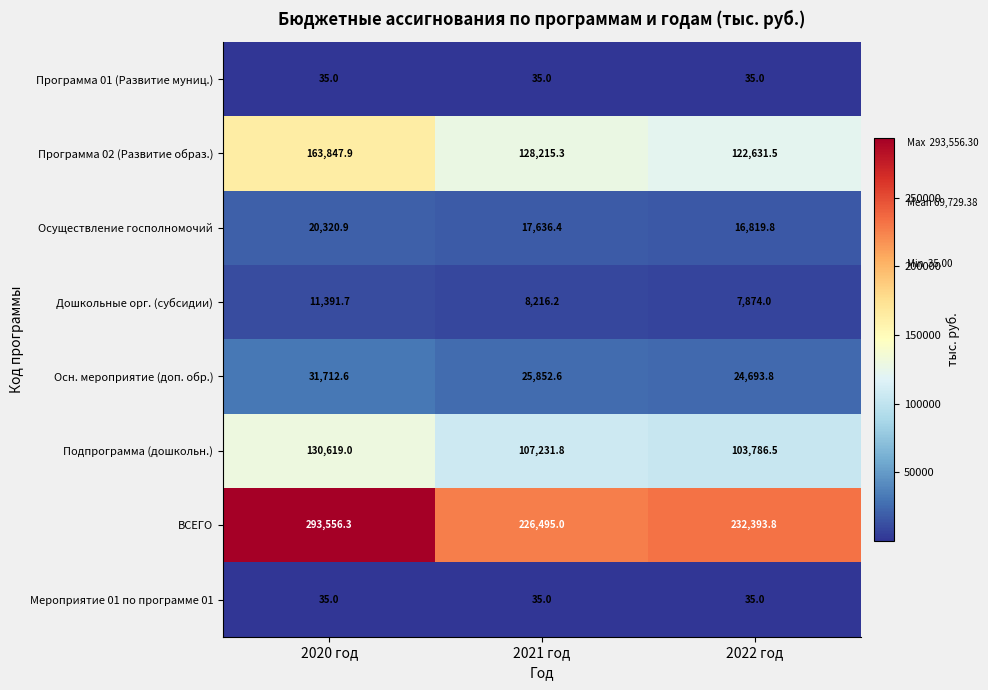

Which label corresponds to the largest value in the chart?

2020 год